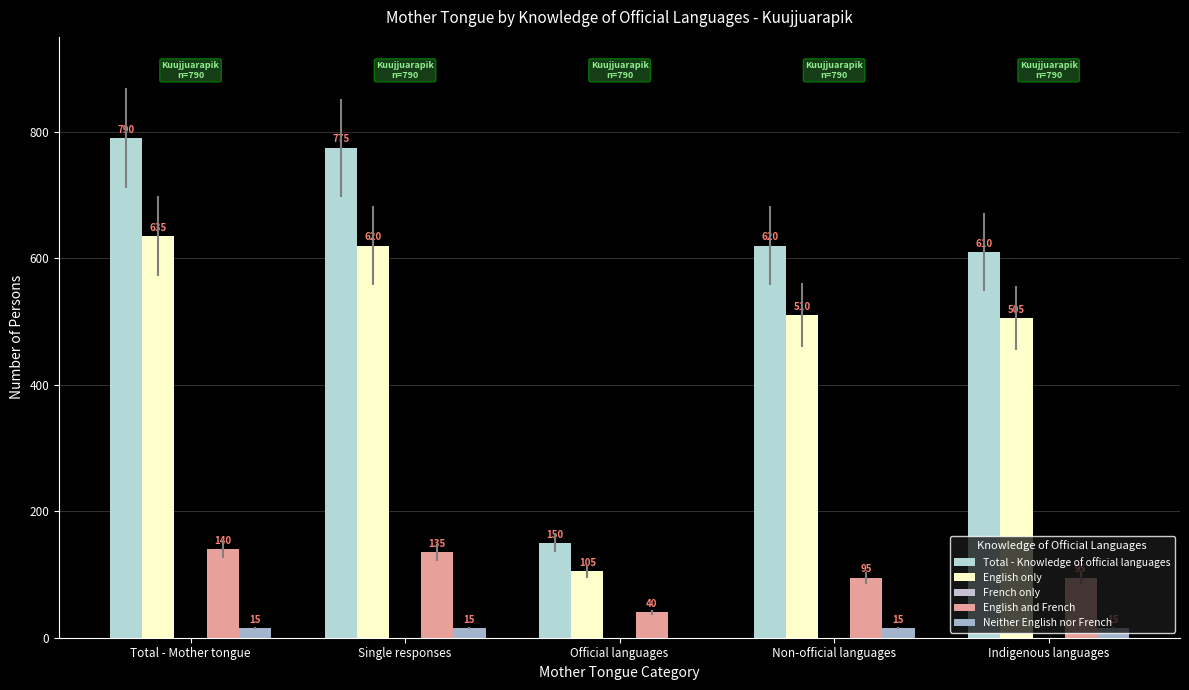

What is the highest value of the English and French series?

140